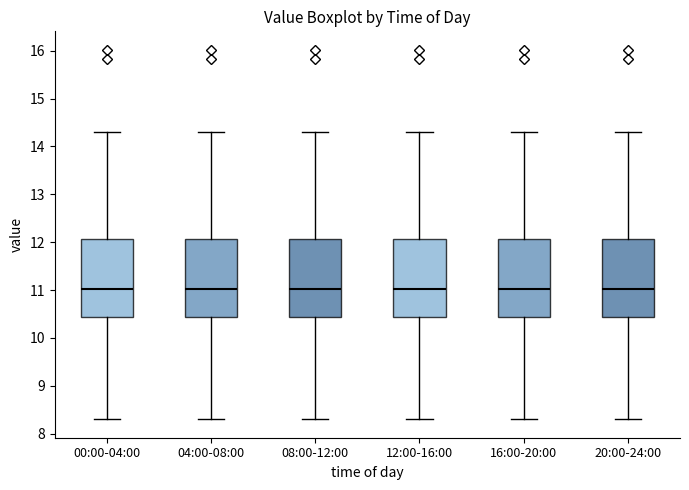

Reading left to right, transcribe this box plot: for each box, give where its median line is, the range the box spans, and where its two whiskers end, as read against the y-axis. The values are not printed on the chart, so give them approximately, as read against the axis.

00:00-04:00: median 11.0, box 10.4 to 12.1, whiskers 8.3 to 14.3
04:00-08:00: median 11.0, box 10.4 to 12.1, whiskers 8.3 to 14.3
08:00-12:00: median 11.0, box 10.4 to 12.1, whiskers 8.3 to 14.3
12:00-16:00: median 11.0, box 10.4 to 12.1, whiskers 8.3 to 14.3
16:00-20:00: median 11.0, box 10.4 to 12.1, whiskers 8.3 to 14.3
20:00-24:00: median 11.0, box 10.4 to 12.1, whiskers 8.3 to 14.3